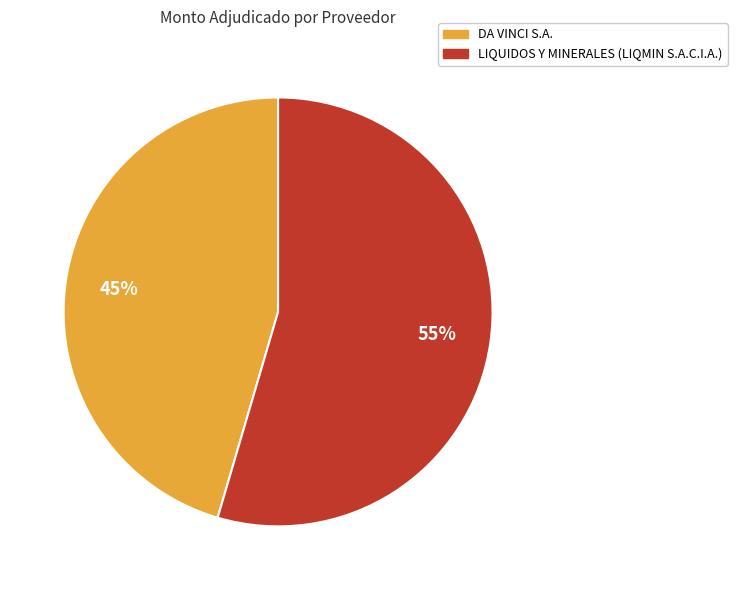

What is the smallest slice in the pie chart?

DA VINCI S.A.